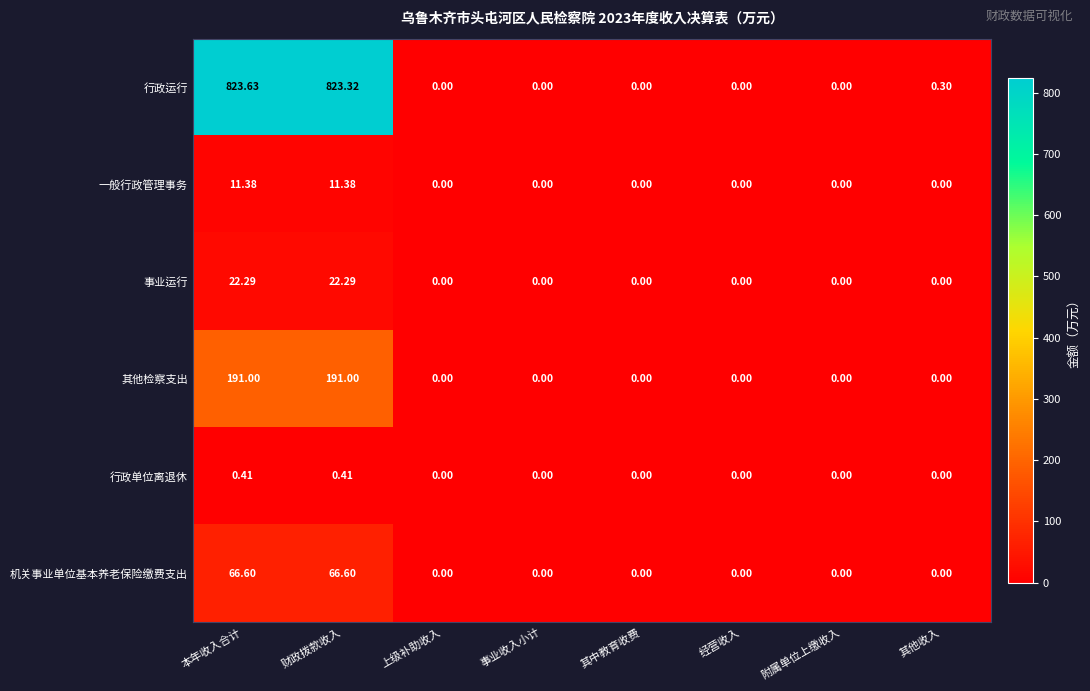

Which series has the largest range (max minus min)?

行政运行